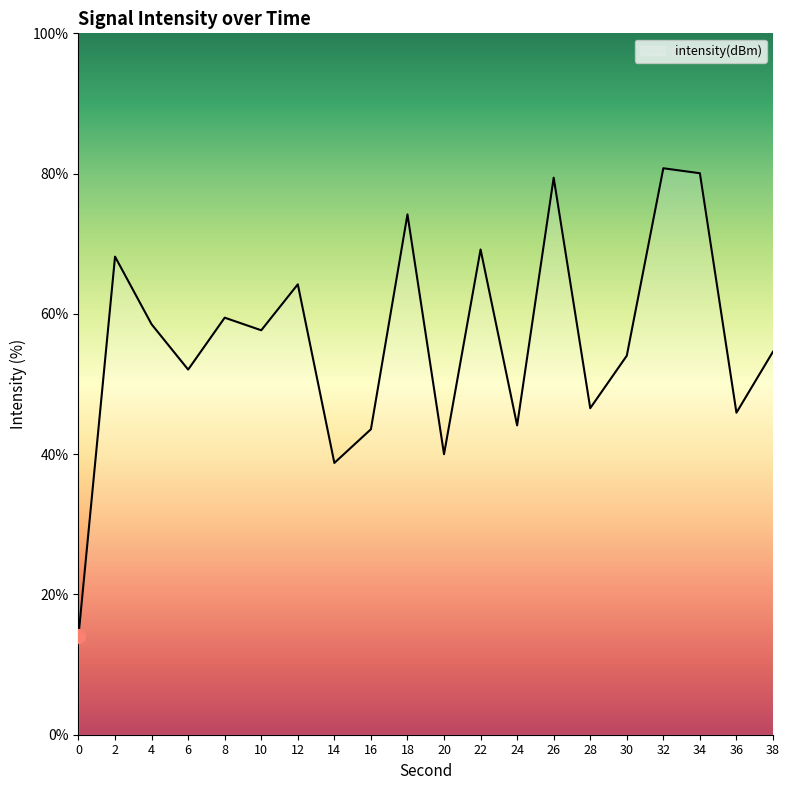

What is the change in value from 4 to 32?

+22.2